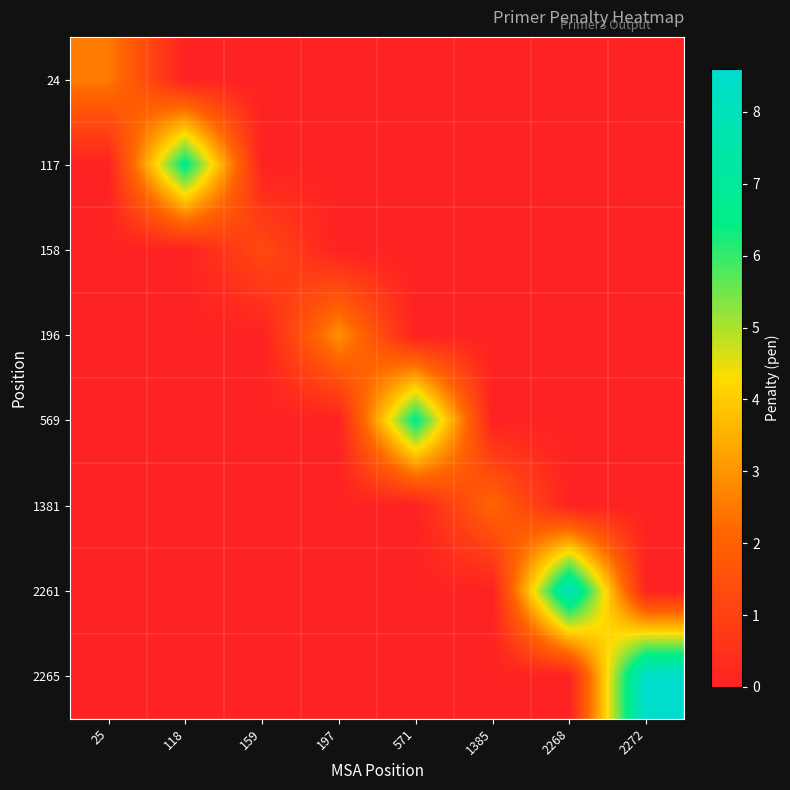

At 197, list the series in order from largest to smallest.

196, 24, 117, 158, 569, 1381, 2261, 2265